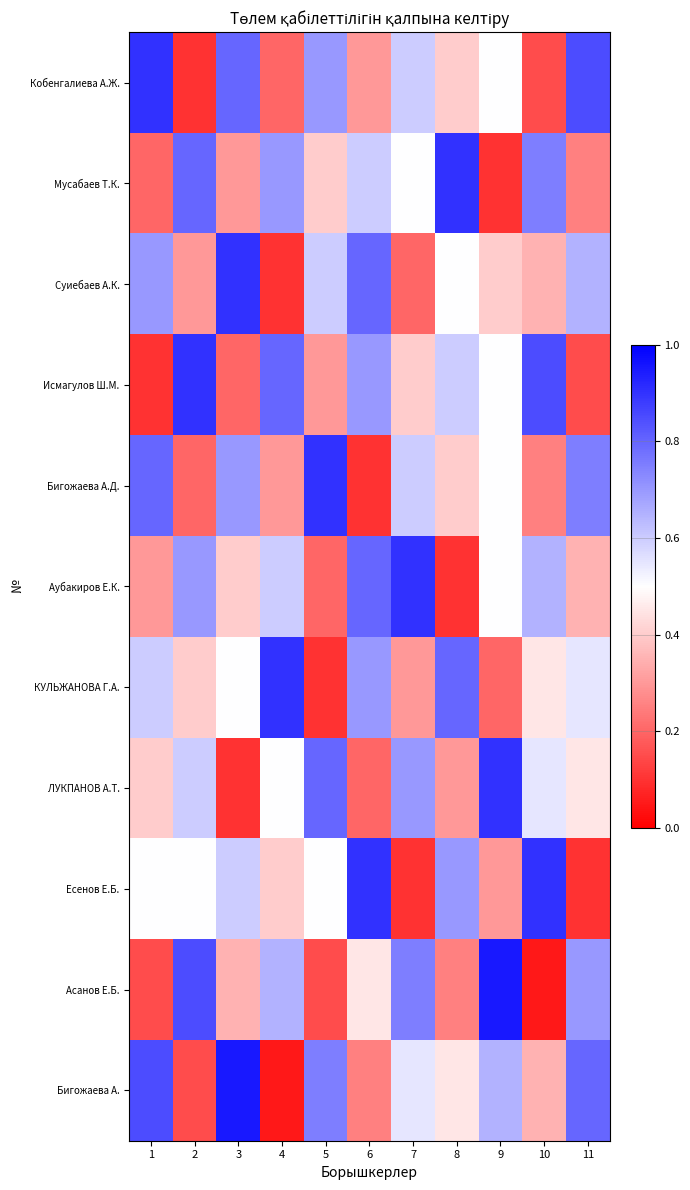

At which category is the sum across all series the highest?

3